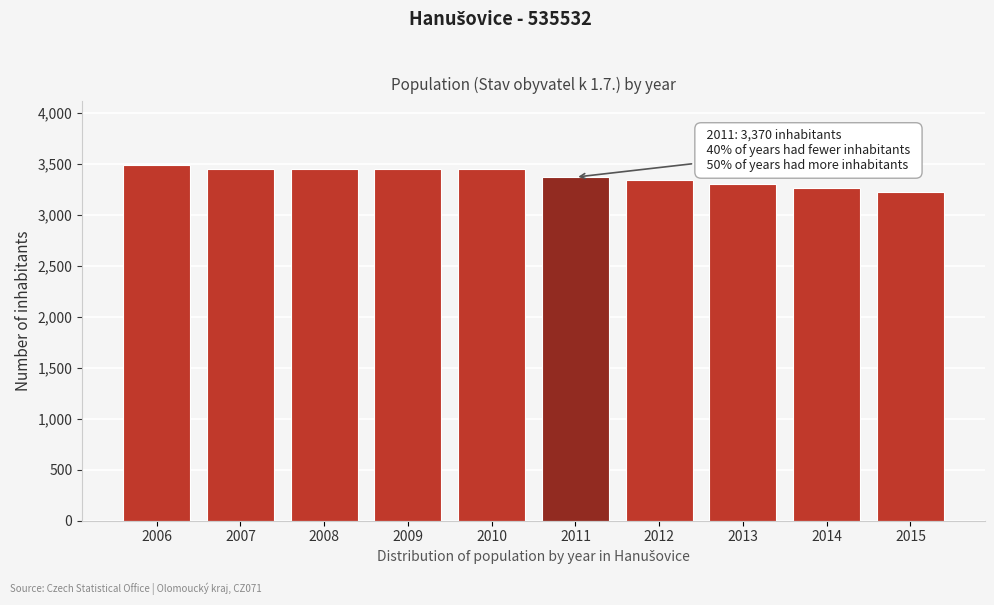

What is the approximate value at 2014?

3265